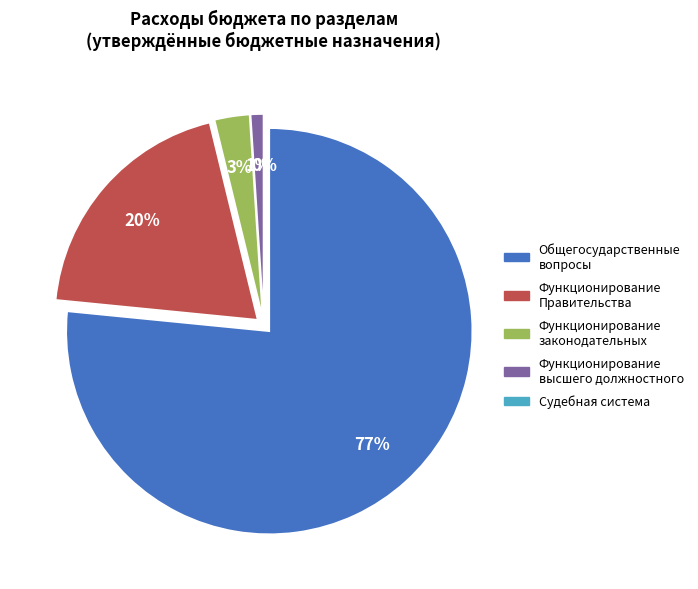

True or false: ОБЩЕГОСУДАРСТВЕННЫЕ ВОПРОСЫ accounts for 67% of the total.

False